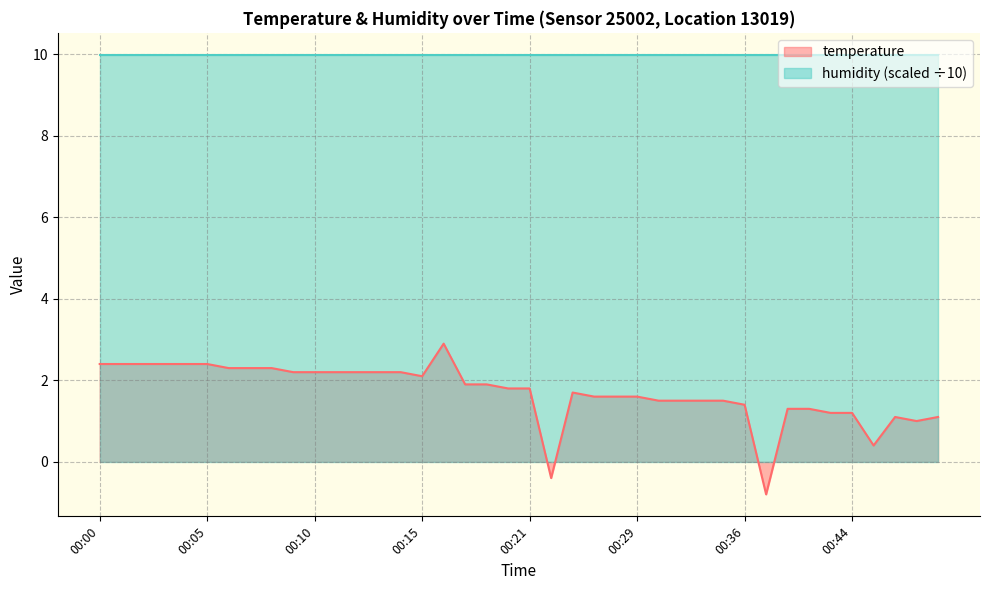

How many points are lower than both their immediate neighbors (excluding endpoints)?

5